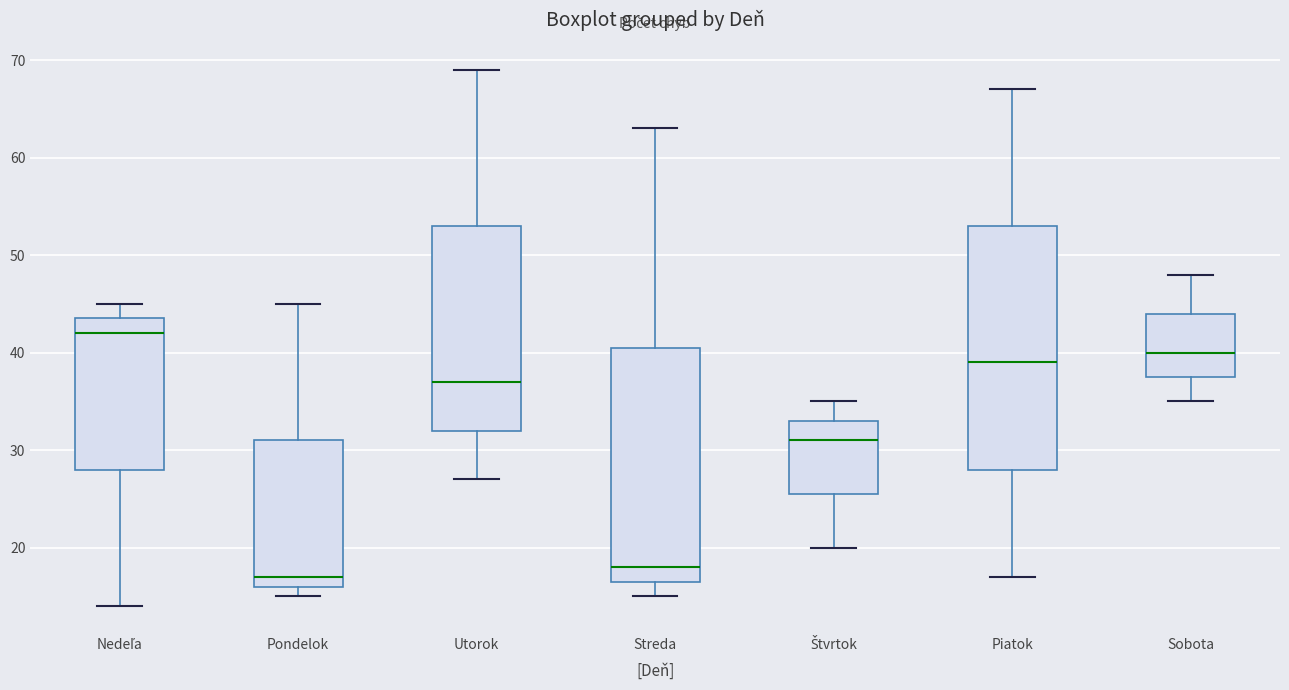

Where is the lower edge of the box for Štvrtok on the y-axis? The values are not printed on the chart, so give them approximately, as read against the axis.

26